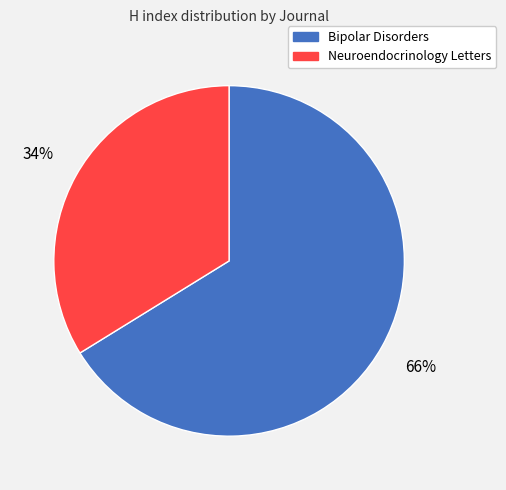

Which has a higher value, Bipolar Disorders or Neuroendocrinology Letters?

Bipolar Disorders